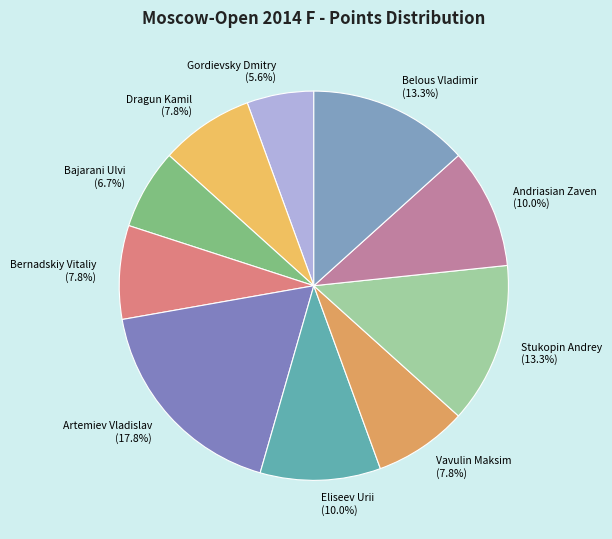

Does Andriasian Zaven account for over 50% of the chart?

No